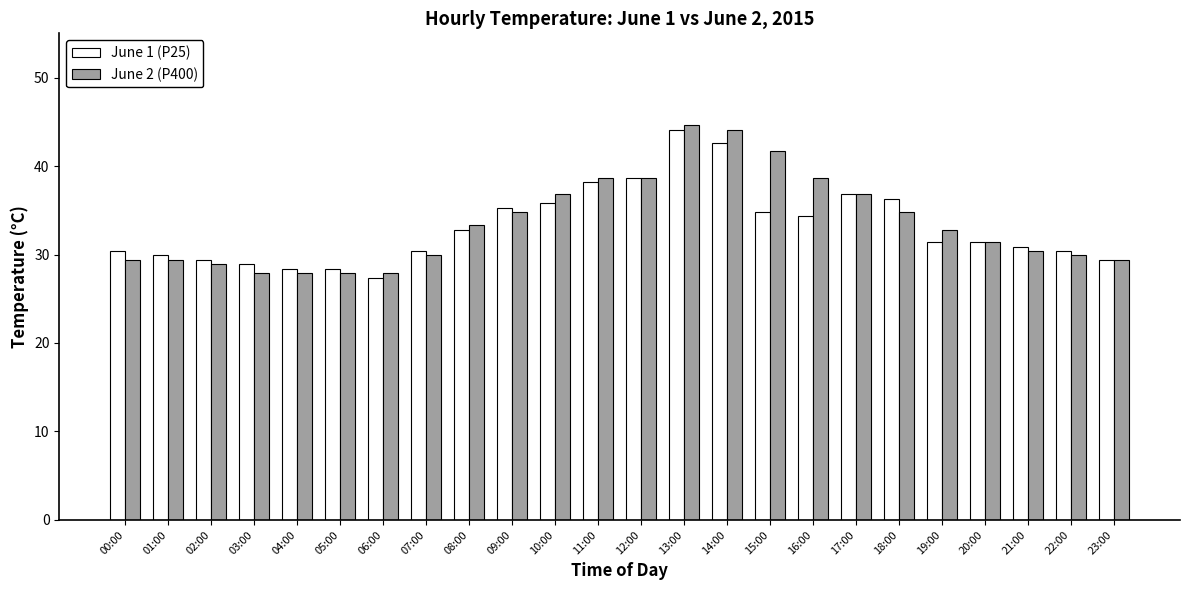

How many bars are there in total?

48